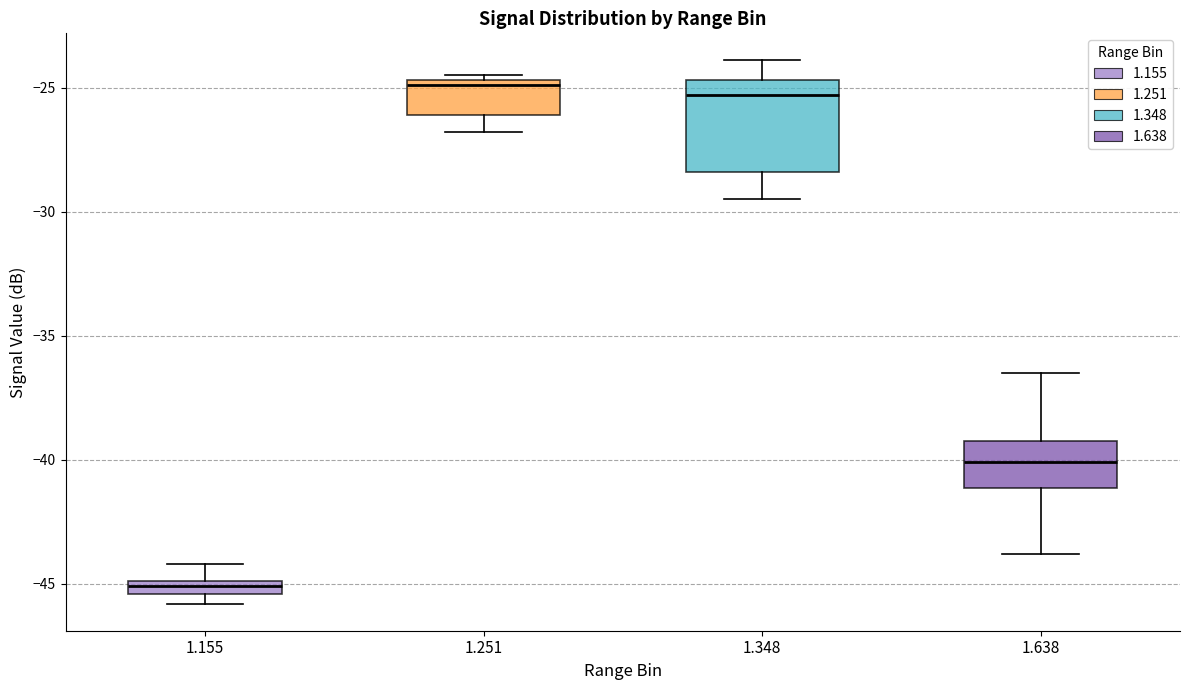

Comparing the boxes themselves (not the whiskers), which one is the tallest?

1.348